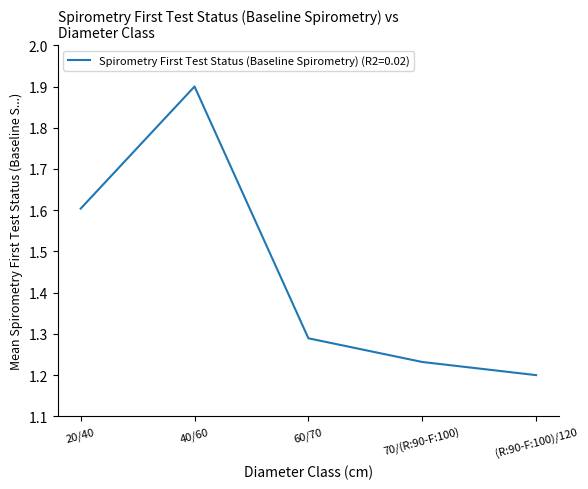

The chart shows a value of 1.6 at 20/40. True or false?

True